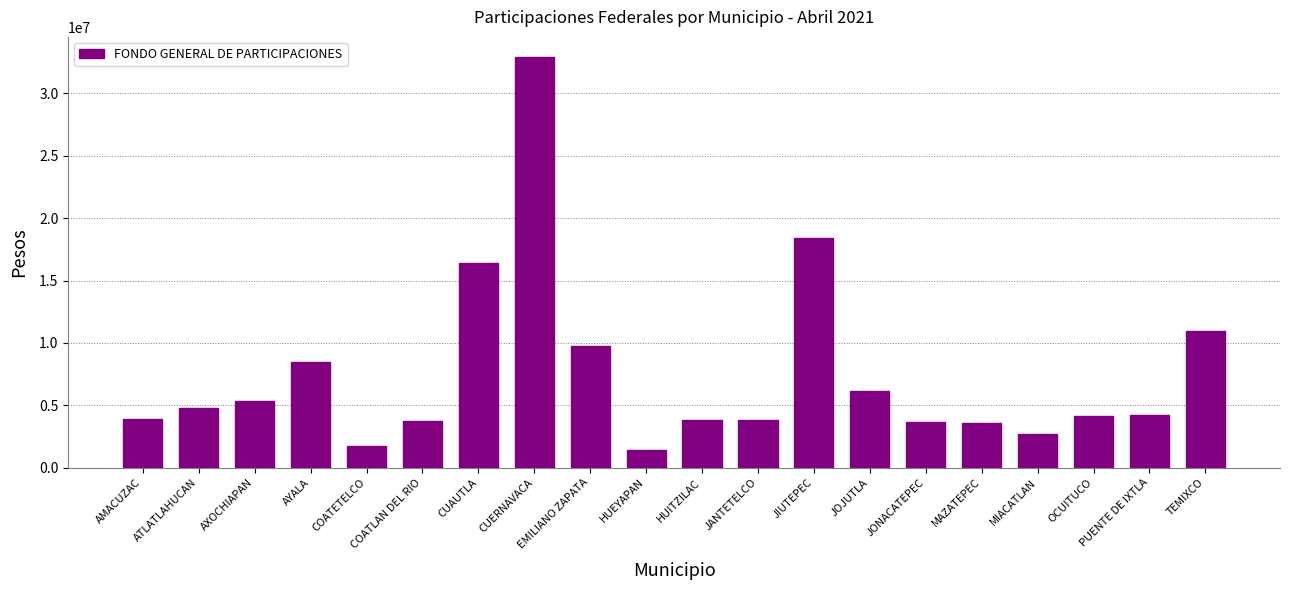

What is the difference between the second highest and minimum values?

16989847